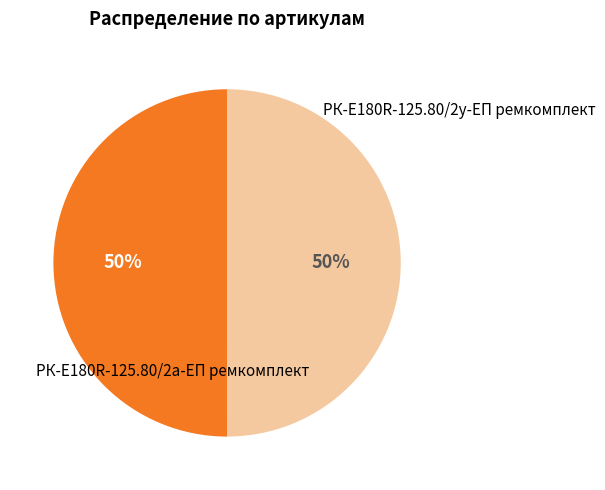

Is the sum of РК-E180R-125.80/2у-ЕП ремкомплект and РК-E180R-125.80/2а-ЕП ремкомплект greater than half?

Yes